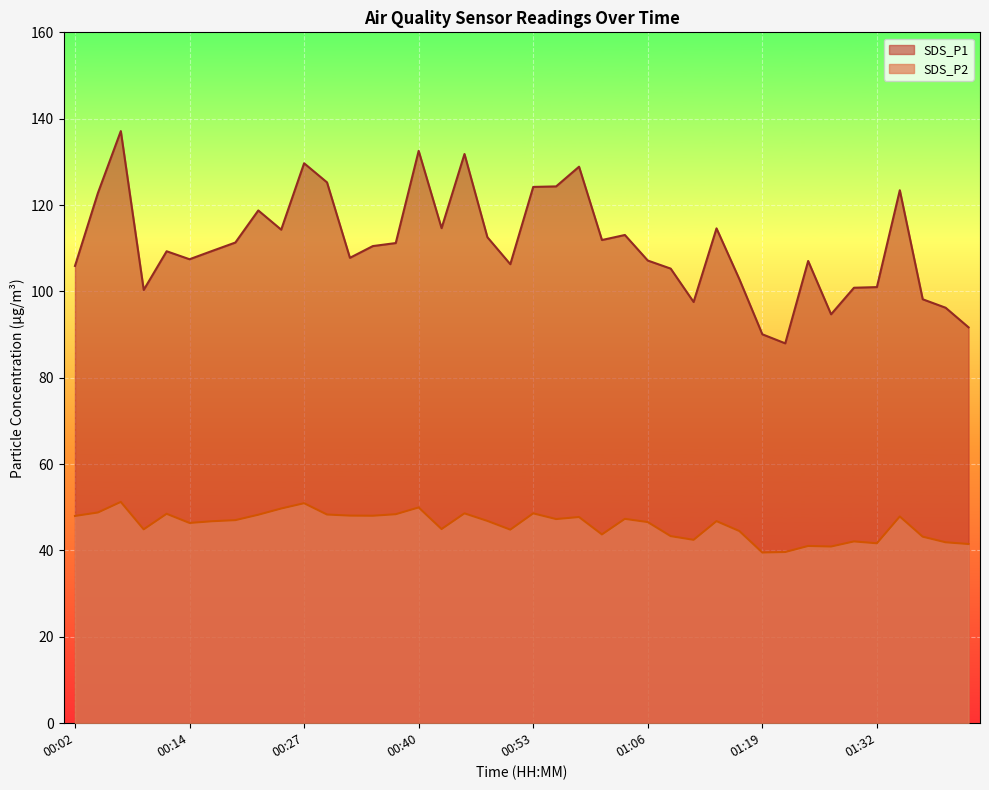

True or false: SDS_P1 has a value of 67.1 at 00:09.

False